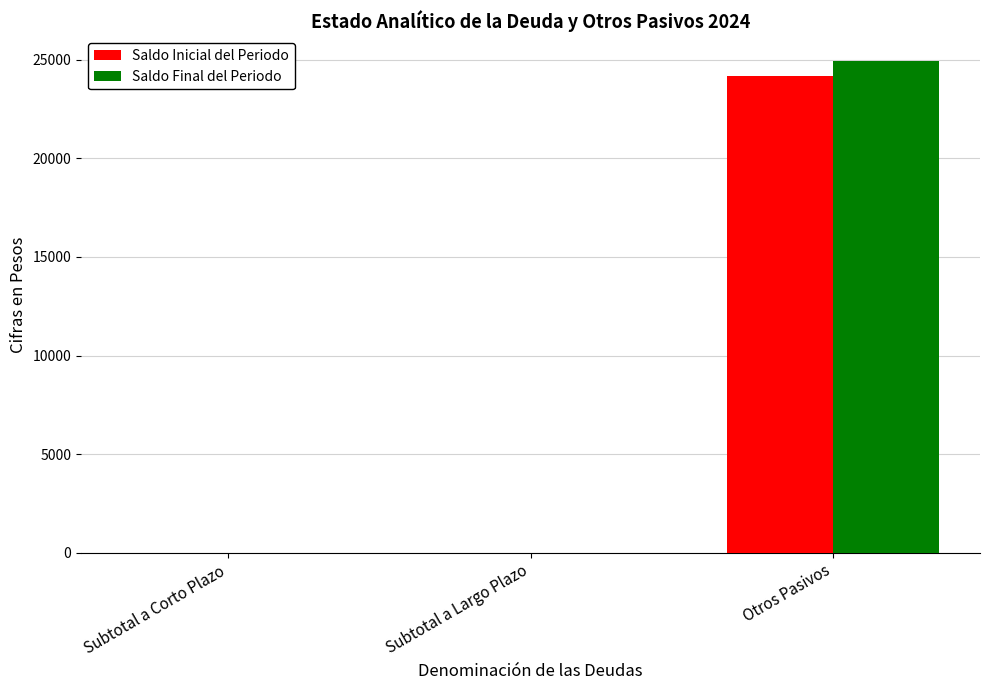

Which series has the largest total across all categories?

Saldo Final del Periodo